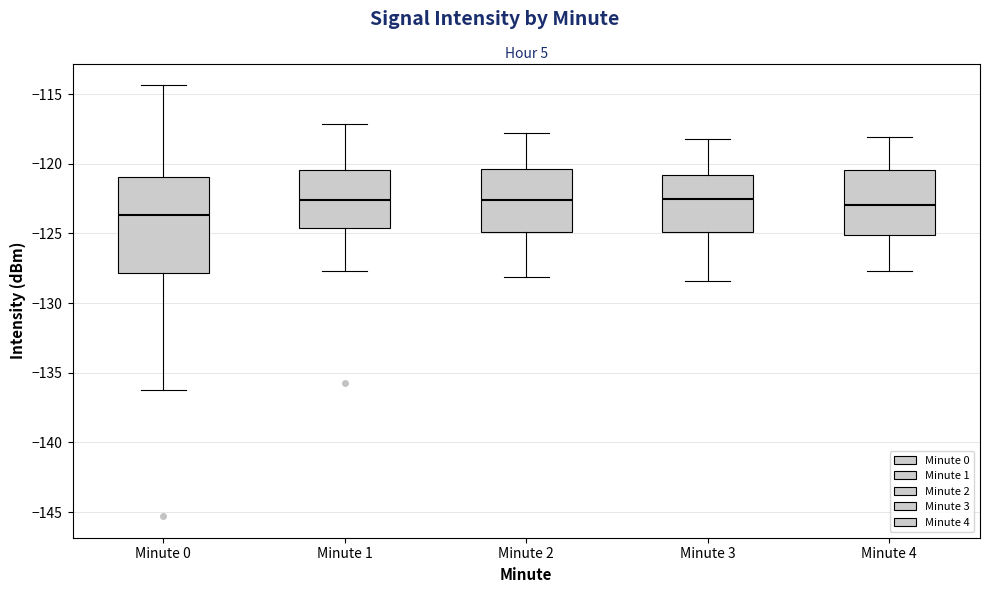

Which box has the lowest median line?

Minute 0